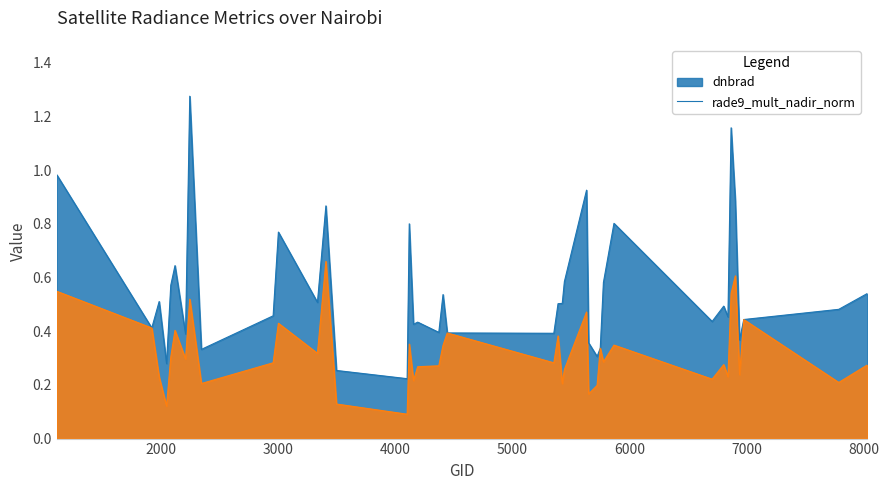

What is the maximum value shown in the chart?

1.3